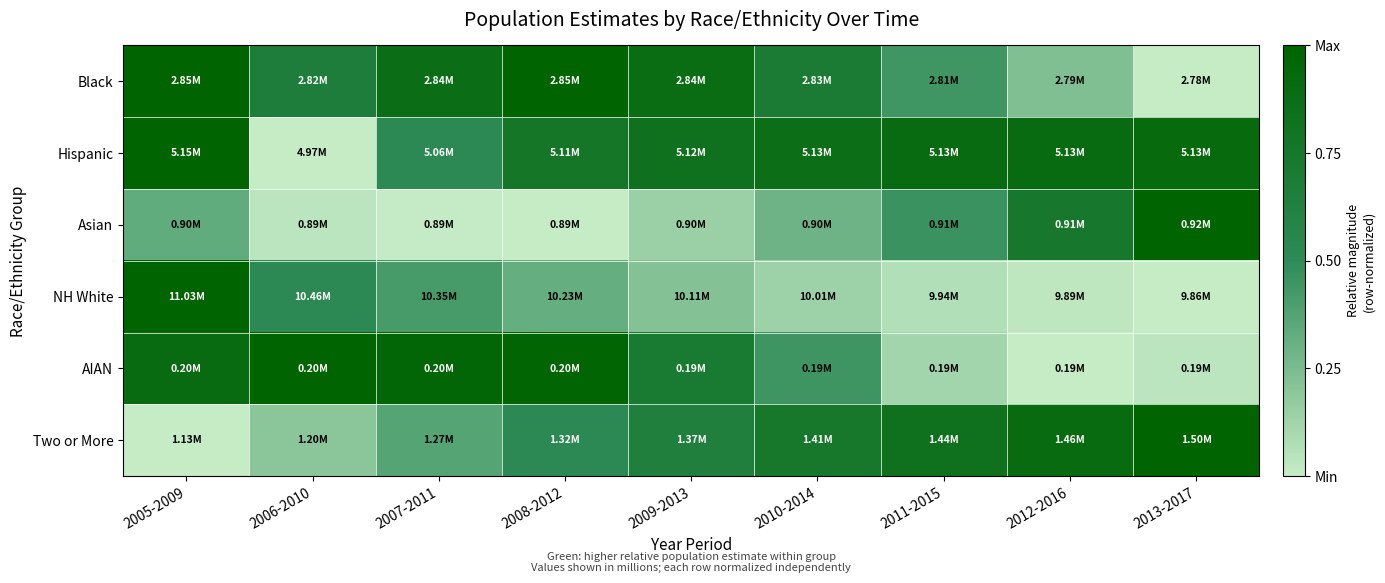

Reading left to right, list all the values displayed in this chart.

Black: 2005-2009=1.0	2006-2010=0.7	2007-2011=0.9	2008-2012=1.0	2009-2013=0.9	2010-2014=0.7	2011-2015=0.4	2012-2016=0.2	2013-2017=0.0
Hispanic: 2005-2009=1.0	2006-2010=0.0	2007-2011=0.5	2008-2012=0.8	2009-2013=0.8	2010-2014=0.9	2011-2015=0.9	2012-2016=0.9	2013-2017=0.9
Asian: 2005-2009=0.3	2006-2010=0.0	2007-2011=0.0	2008-2012=0.0	2009-2013=0.1	2010-2014=0.3	2011-2015=0.5	2012-2016=0.7	2013-2017=1.0
NH White: 2005-2009=1.0	2006-2010=0.5	2007-2011=0.4	2008-2012=0.3	2009-2013=0.2	2010-2014=0.1	2011-2015=0.1	2012-2016=0.0	2013-2017=0.0
AIAN: 2005-2009=0.9	2006-2010=1.0	2007-2011=1.0	2008-2012=1.0	2009-2013=0.7	2010-2014=0.4	2011-2015=0.1	2012-2016=0.0	2013-2017=0.0
Two or More: 2005-2009=0.0	2006-2010=0.2	2007-2011=0.4	2008-2012=0.5	2009-2013=0.6	2010-2014=0.7	2011-2015=0.8	2012-2016=0.9	2013-2017=1.0